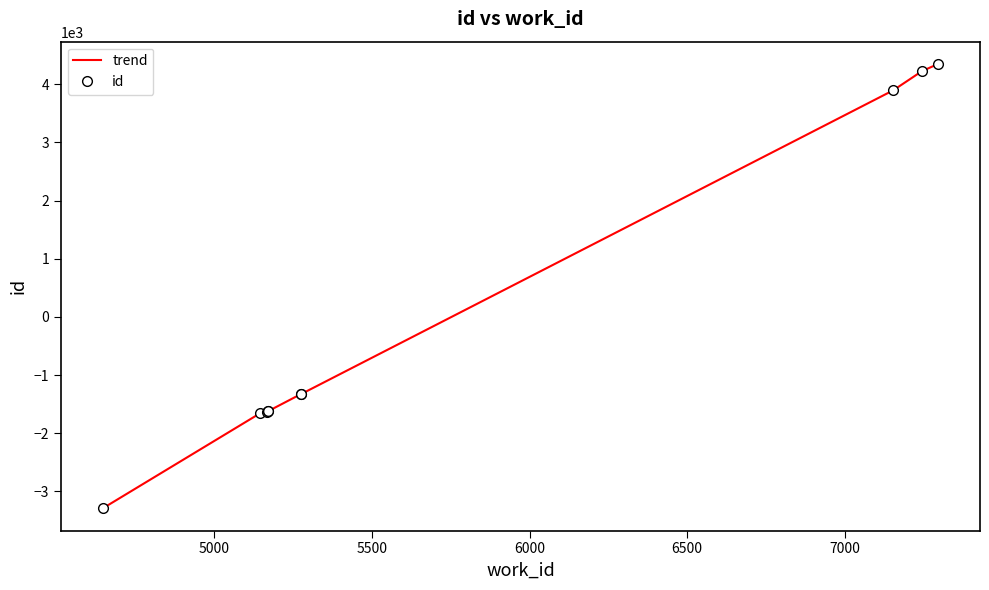

What are all the series names shown in the legend?

trend, id